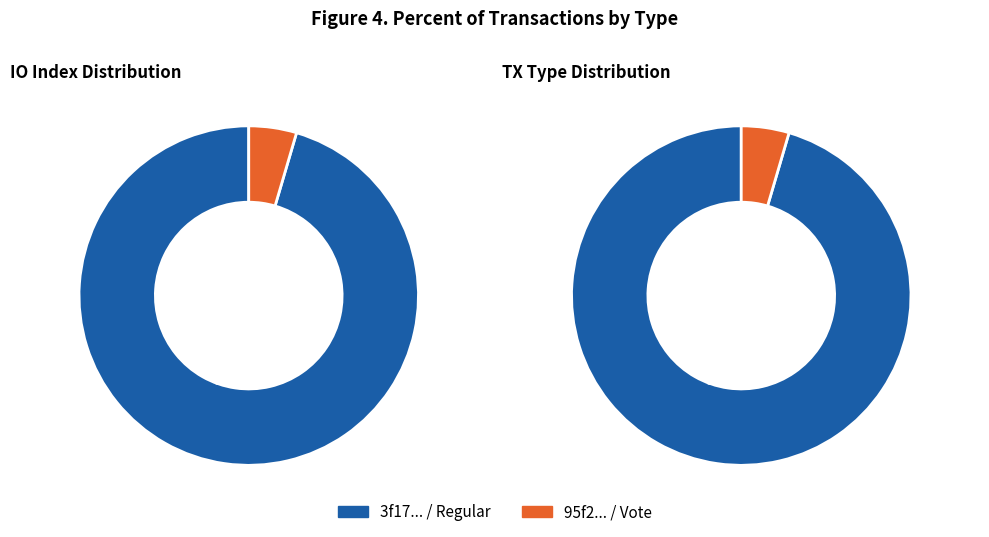

Is there a majority slice in this chart?

Yes